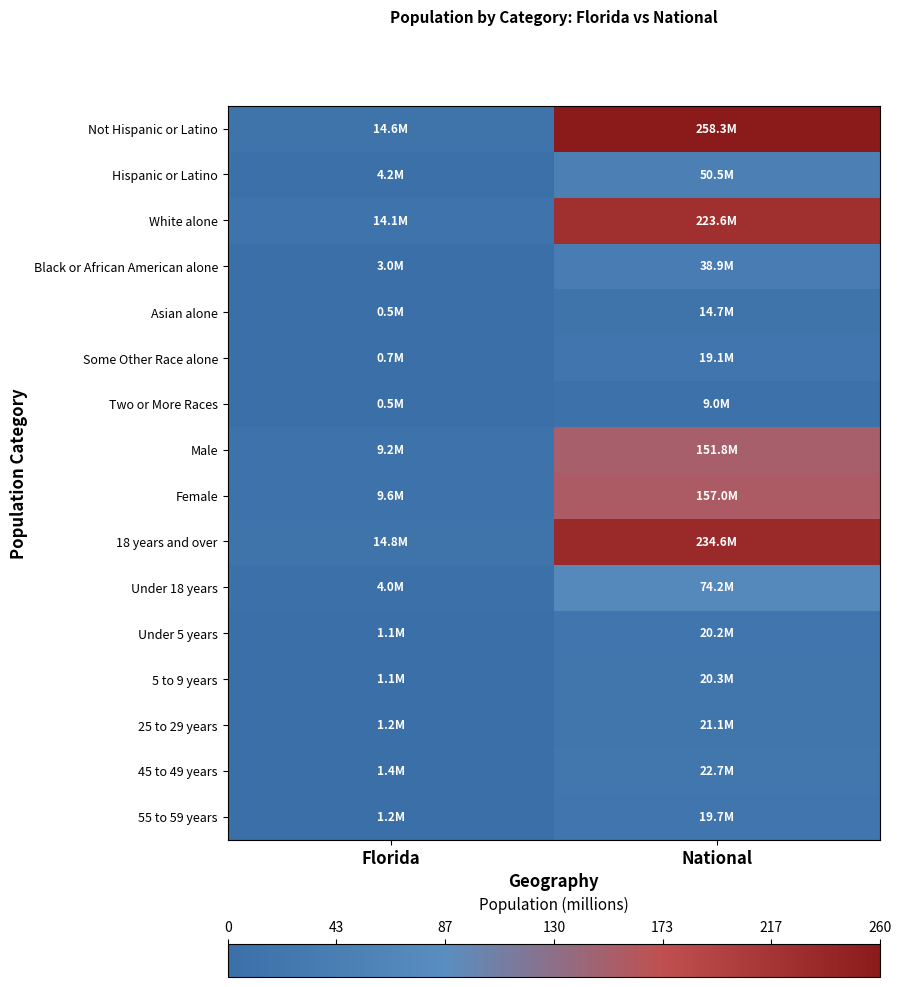

What is the total value across all series at National?

1335.5